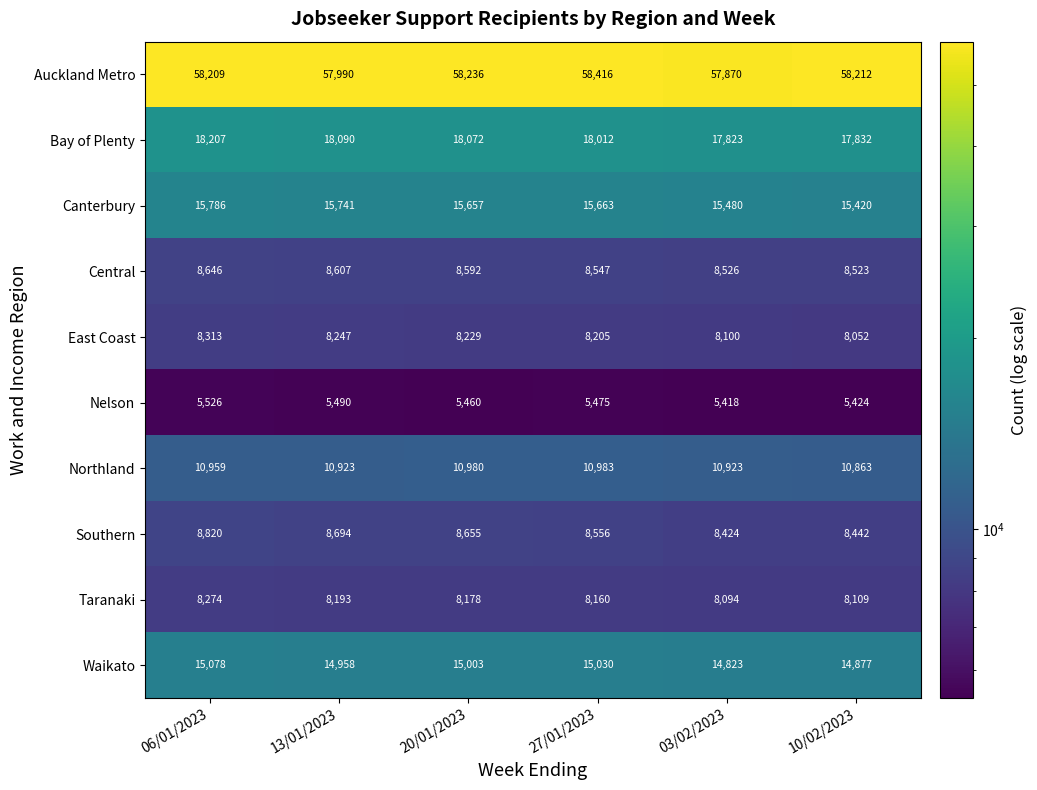

At 27/01/2023, list the series in order from largest to smallest.

Auckland Metro, Bay of Plenty, Canterbury, Waikato, Northland, Southern, Central, East Coast, Taranaki, Nelson